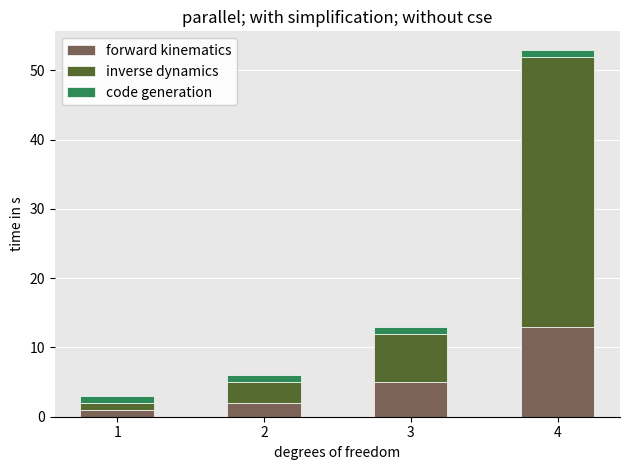

Rank the categories by forward kinematics value from highest to lowest.

4, 3, 2, 1